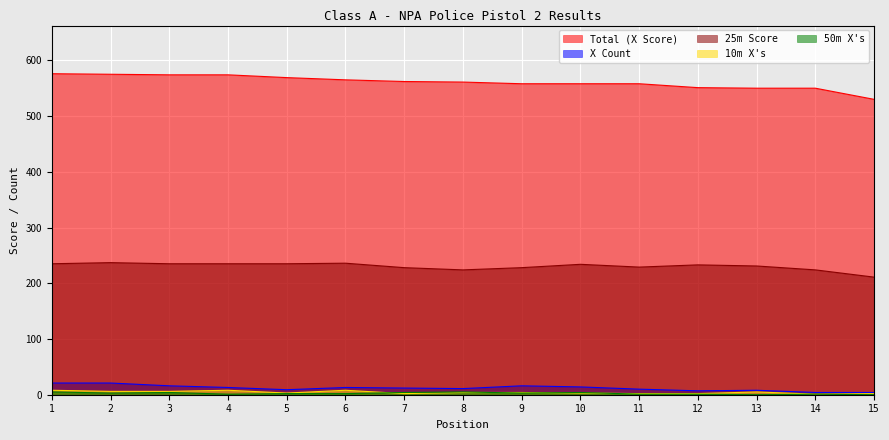

The 25m Score series shows 350 at 14. True or false?

False